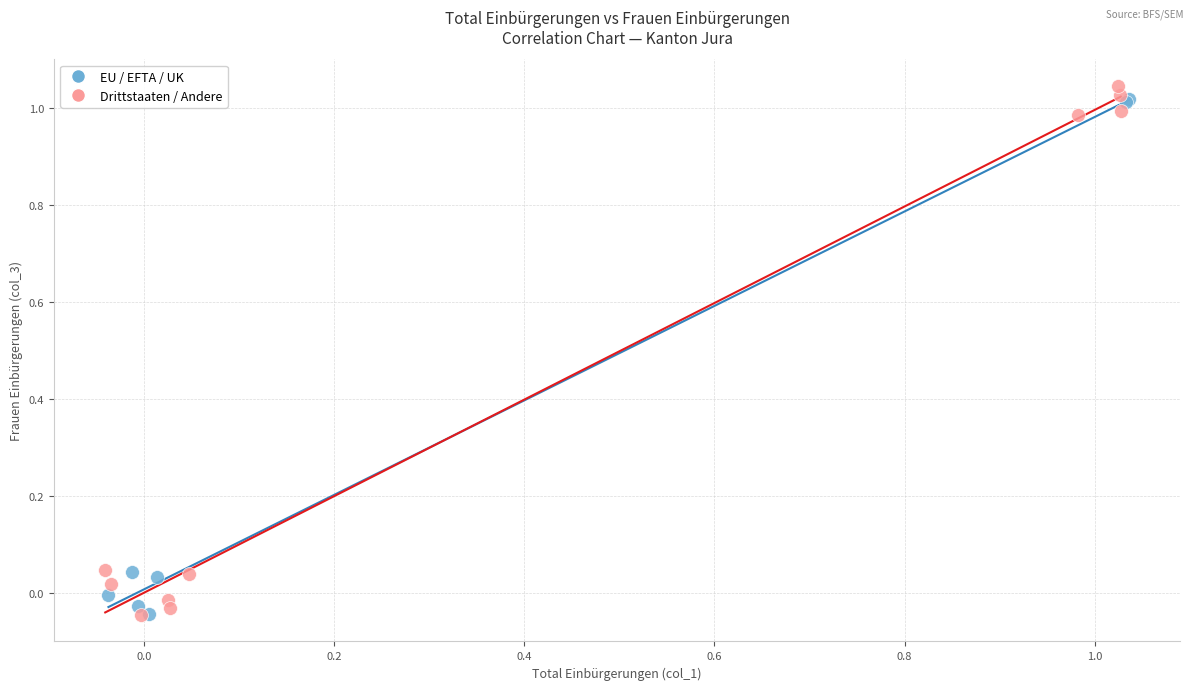

Which series contains the highest Y value?

Drittstaaten / Andere